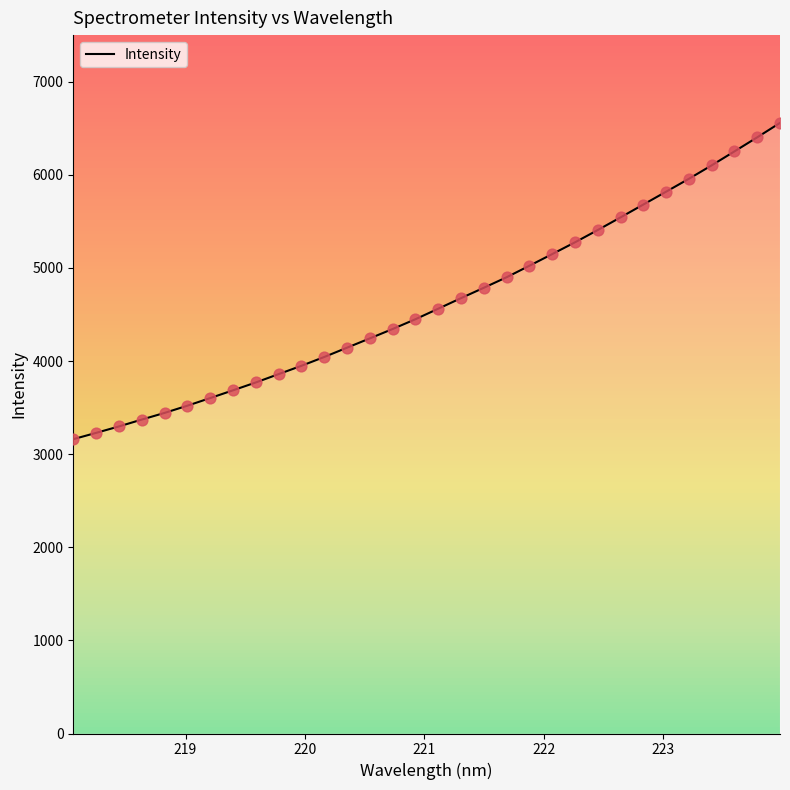

What is the highest value of the Intensity series?

6557.1